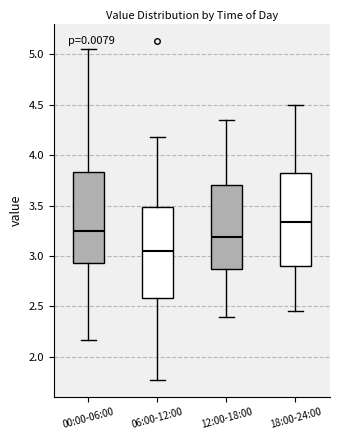

Reading left to right, read every box against the y-axis: the position of its median line, the range the box covers, and the ends of its whiskers. The values are not printed on the chart, so give them approximately, as read against the axis.

00:00-06:00: median 3.25, box 2.95 to 3.85, whiskers 2.15 to 5.05
06:00-12:00: median 3.05, box 2.60 to 3.50, whiskers 1.75 to 4.20
12:00-18:00: median 3.20, box 2.85 to 3.70, whiskers 2.40 to 4.35
18:00-24:00: median 3.35, box 2.90 to 3.80, whiskers 2.45 to 4.50